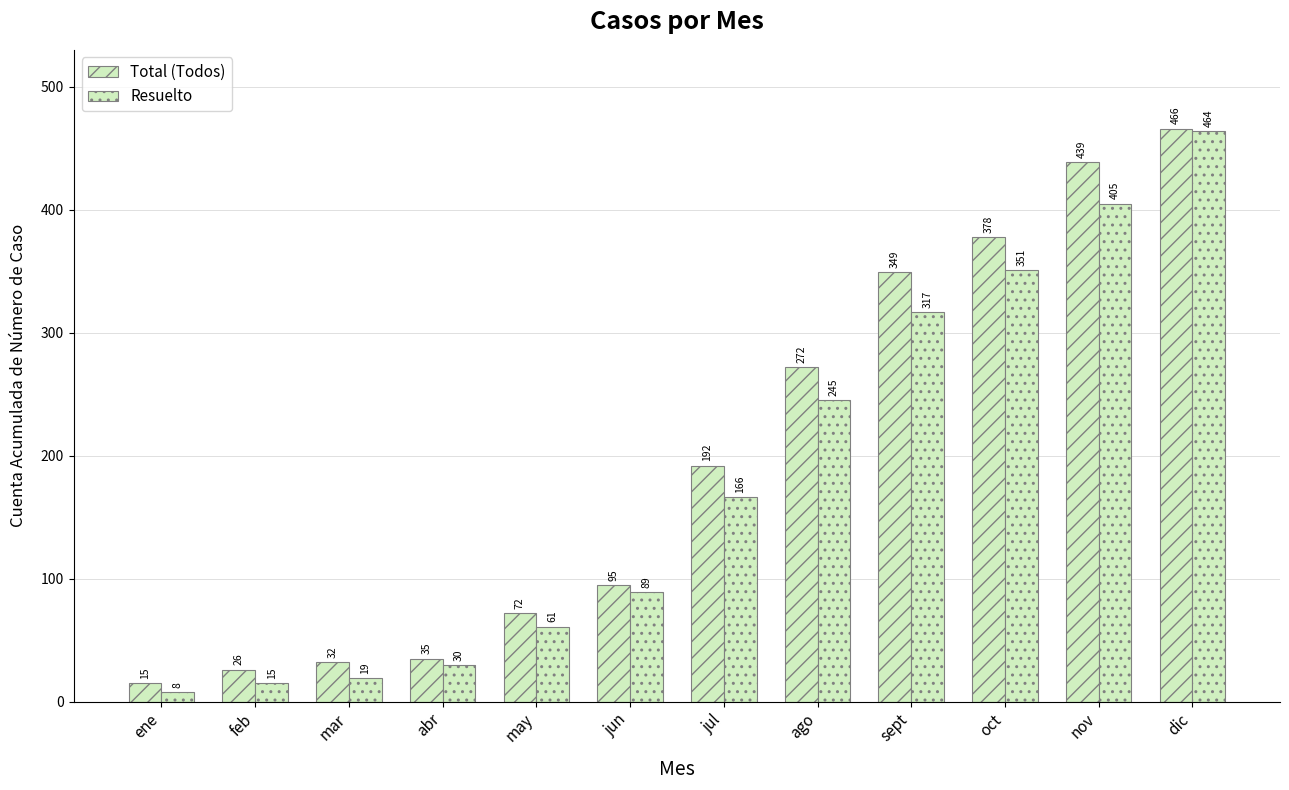

What is the sum of the Resuelto values at ene and may?

69